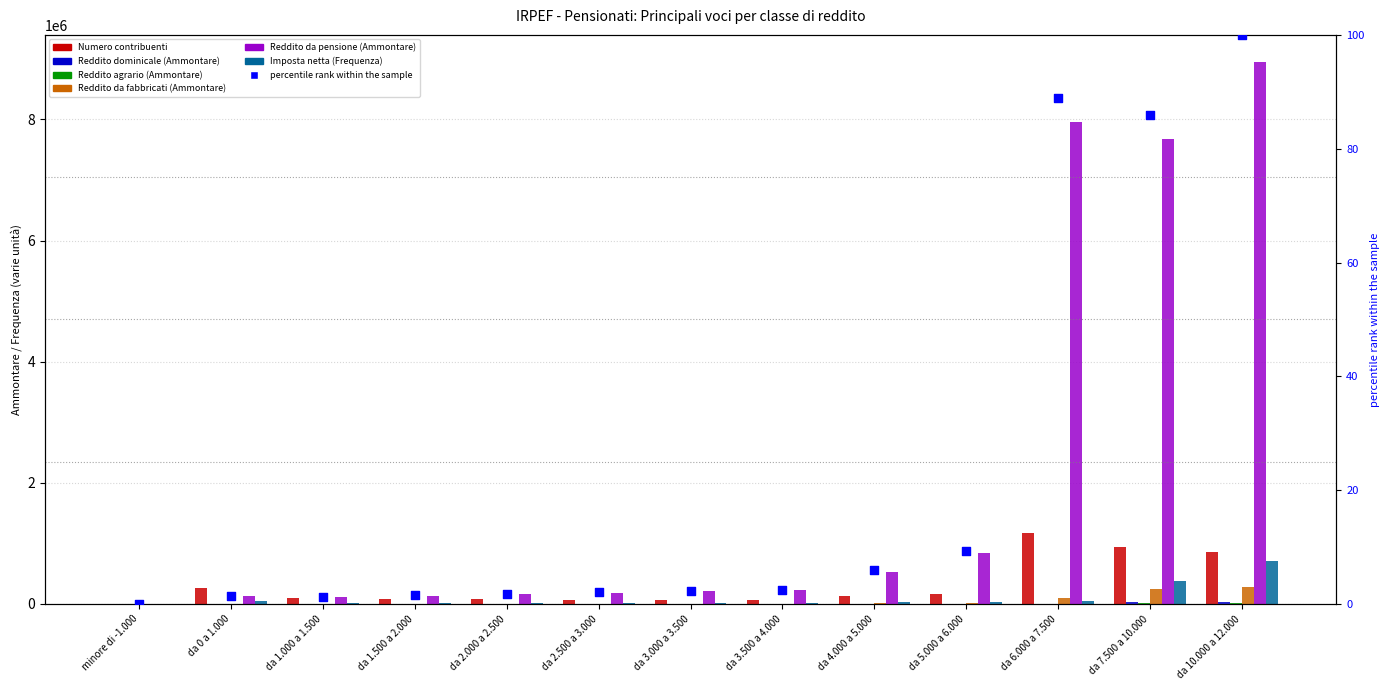

Which series has the largest total across all categories?

Numero contribuenti